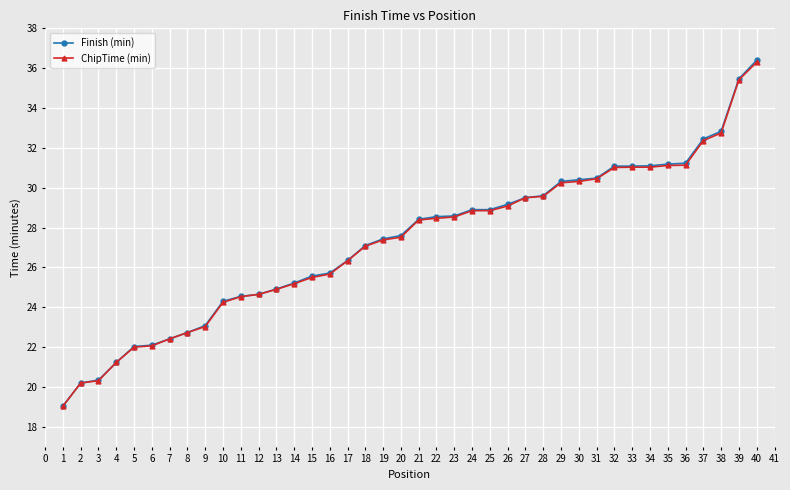

What value does the ChipTime (min) series have at 34?

31.0